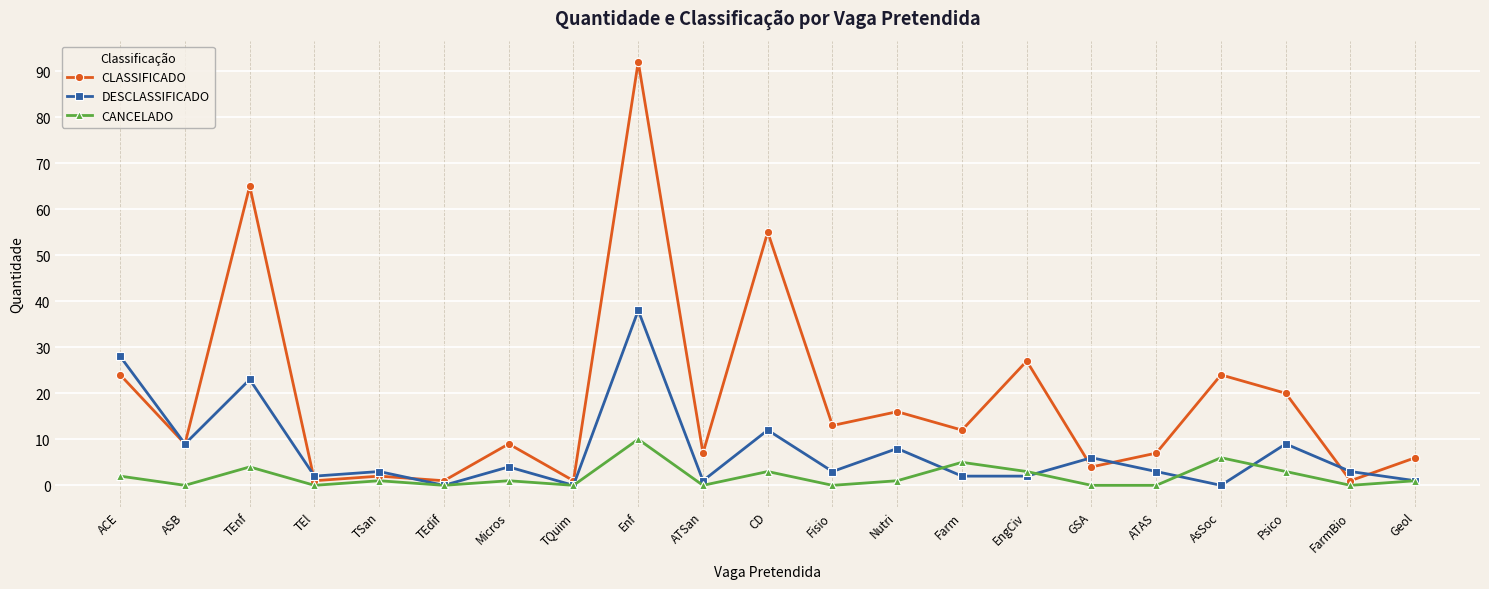

What value does the CLASSIFICADO series have at Nutri?

16